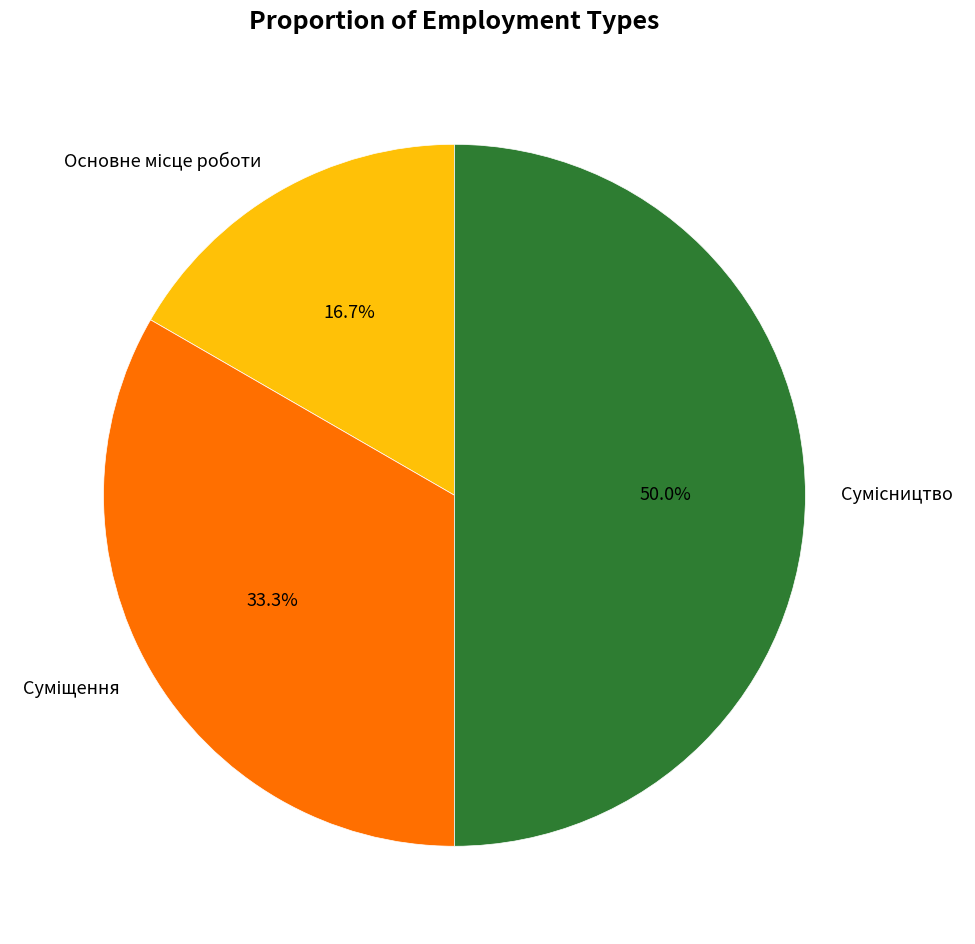

To the nearest percent, what is the difference between the Сумісництво and Суміщення slice percentages?

17%